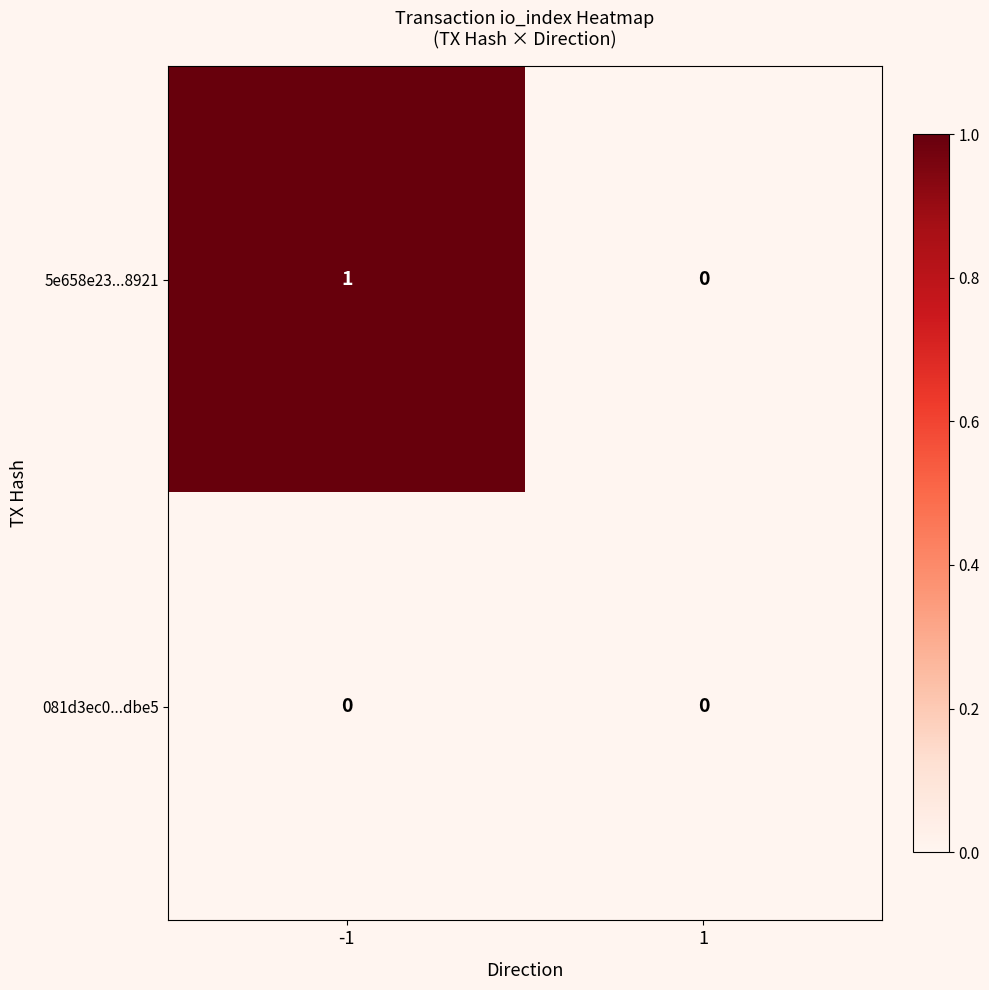

List the series in order of their peak value, lowest first.

081d3ec0...dbe5, 5e658e23...8921